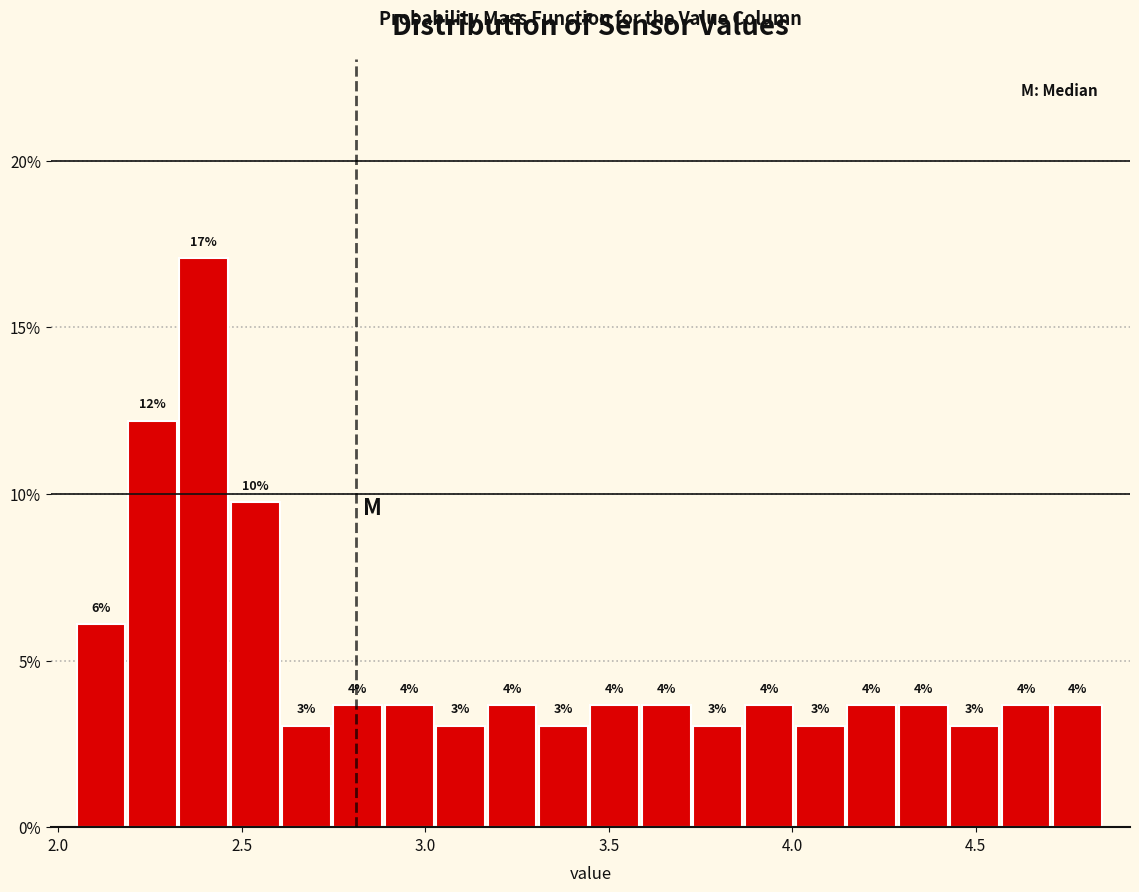

Around what value on the x-axis is the tallest bar? Give the approximate position of its centre, as read against the axis.

2.40